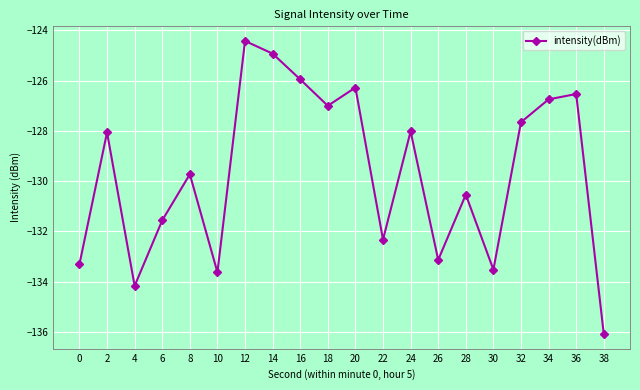

Between 30 and 20, which is larger?

20